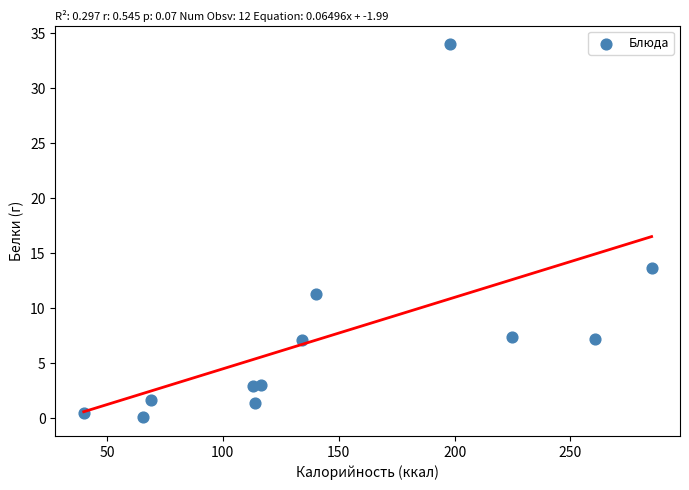

What Y value in the scatter plot is closest to 17?

13.6